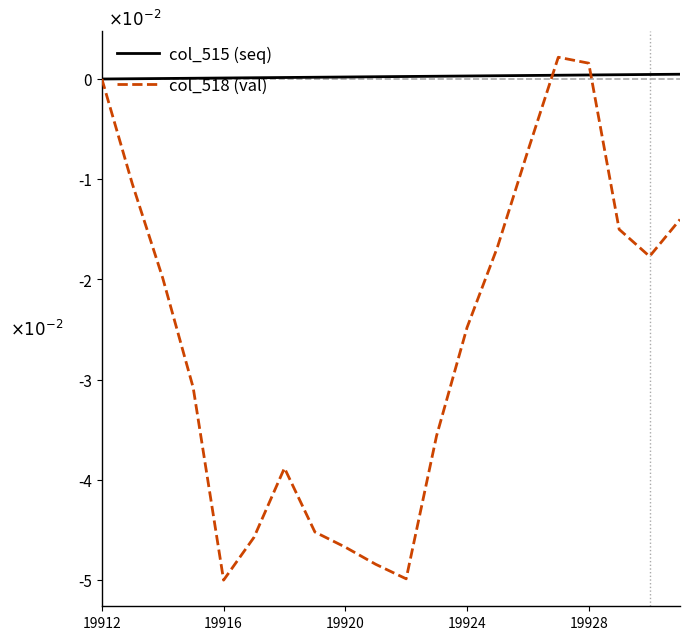

How many times do col_515 (seq) and col_518 (val) cross each other?

2